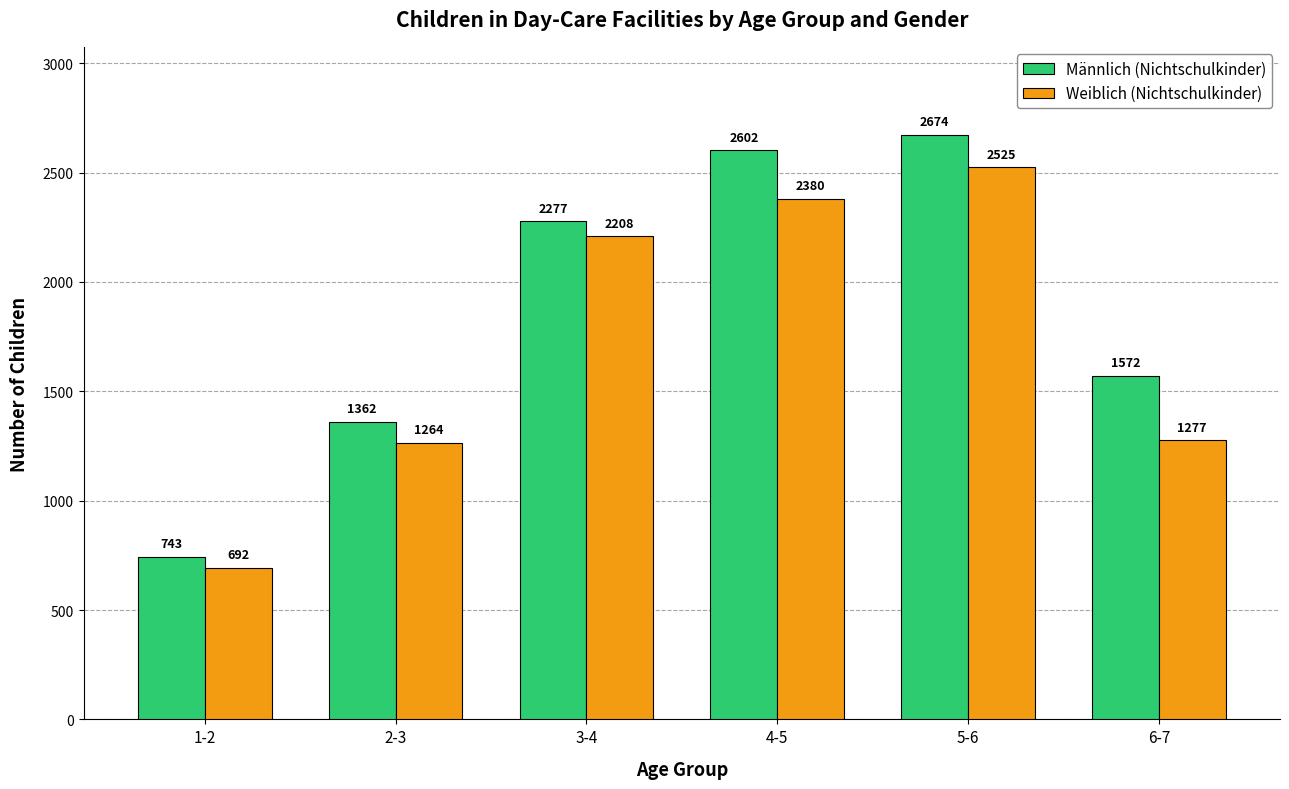

What is the lowest value of the Weiblich (Nichtschulkinder) series?

692